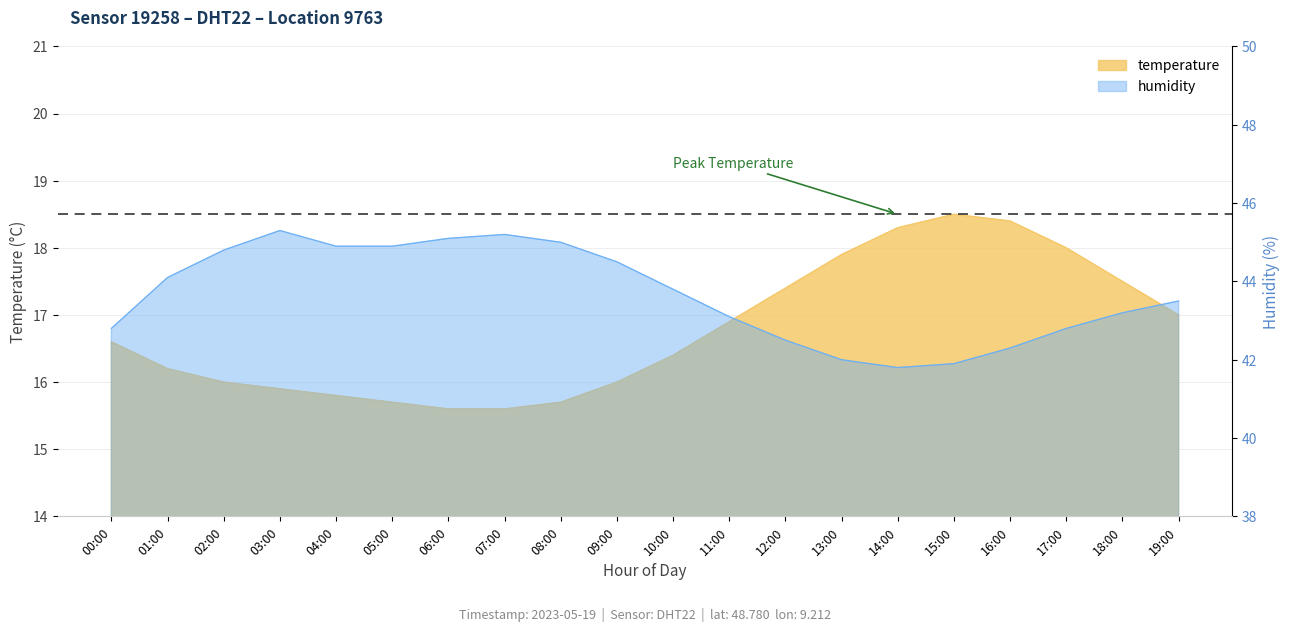

In humidity, how many points are higher than both neighbors (excluding endpoints)?

2